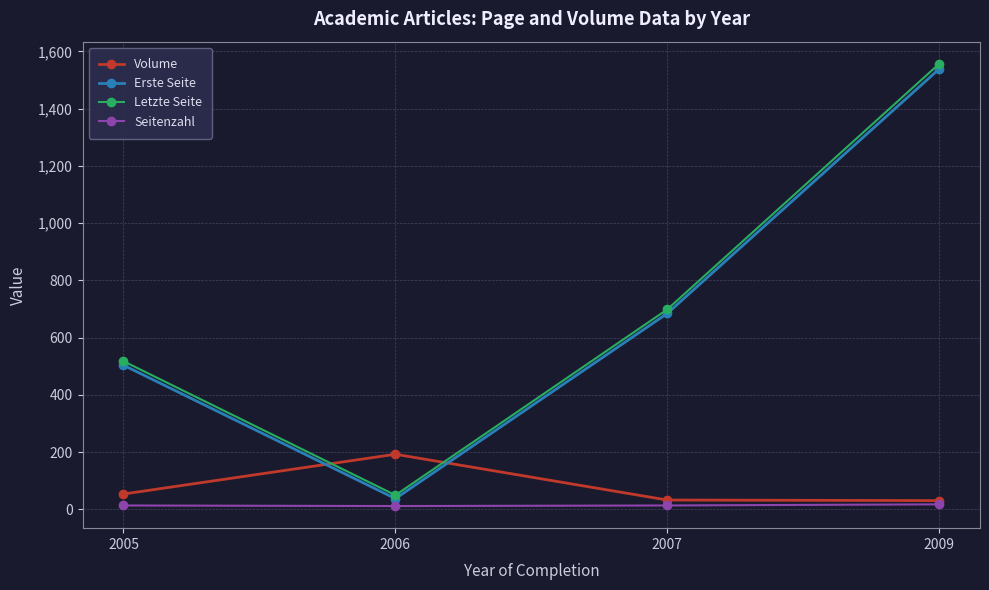

True or false: Letzte Seite has more than 0 interior local peaks.

False